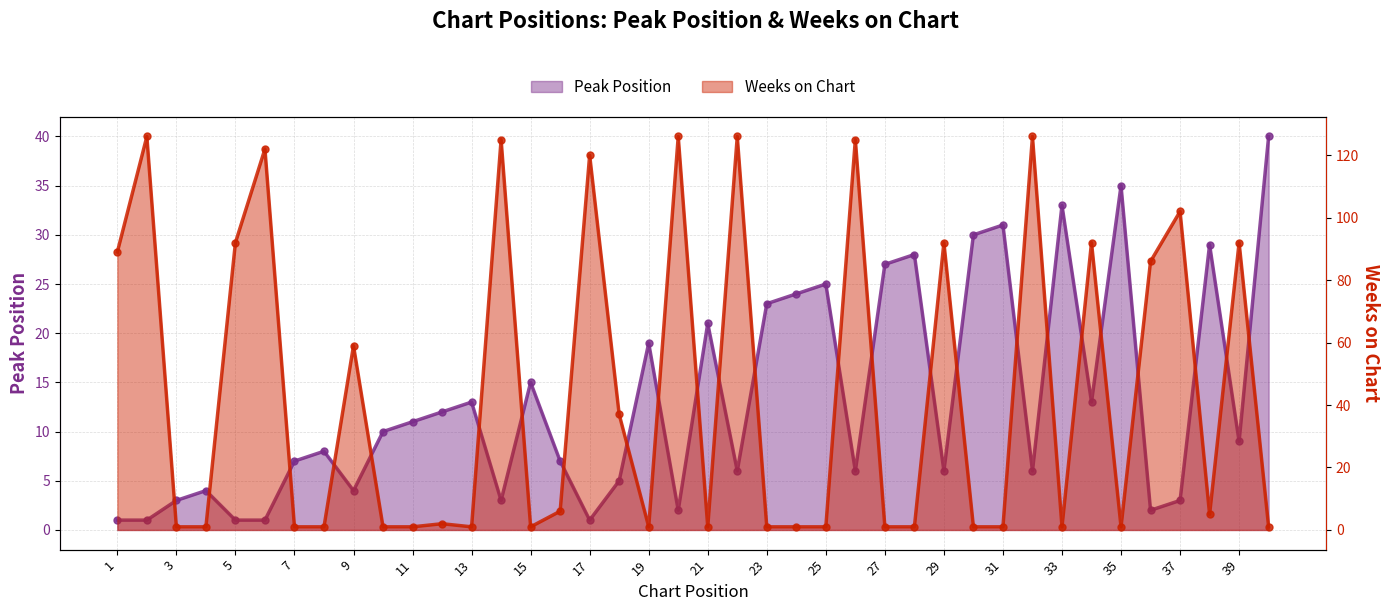

List the series in order of their peak value, lowest first.

Peak Position, Weeks on Chart